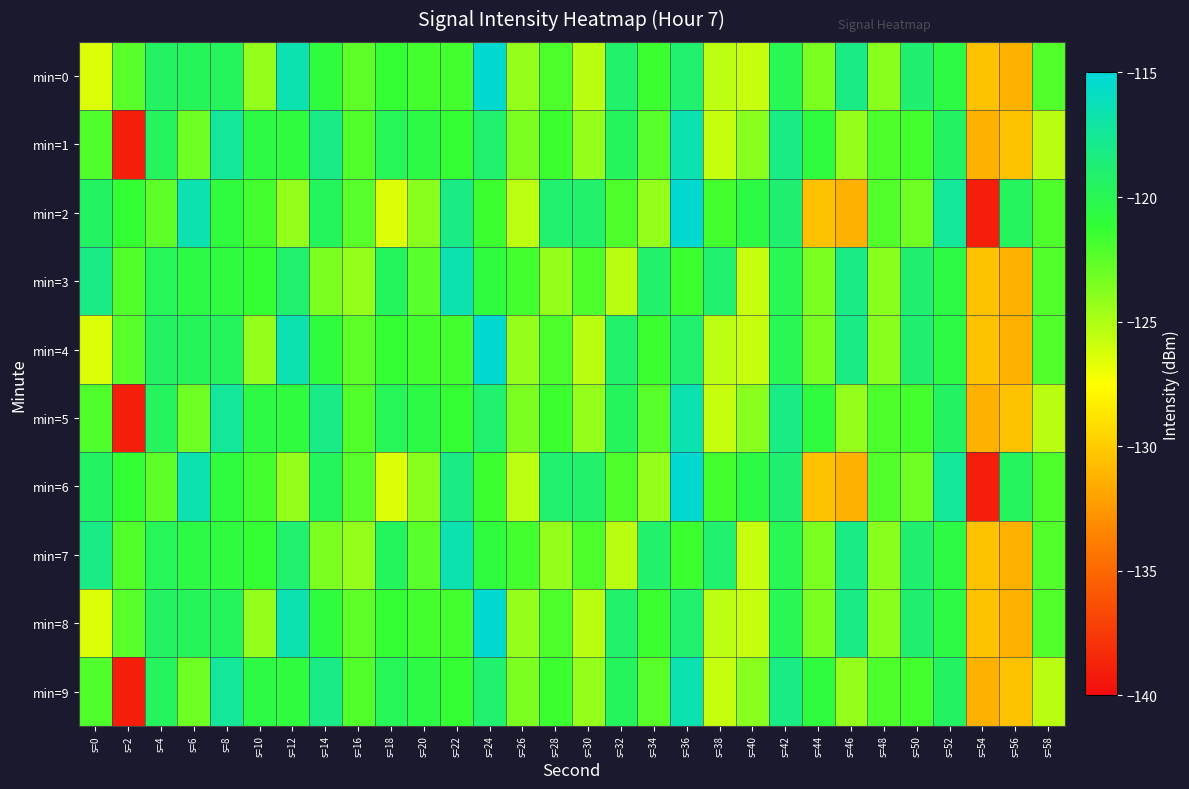

Which series changed the most between s=4 and s=48?

min=0